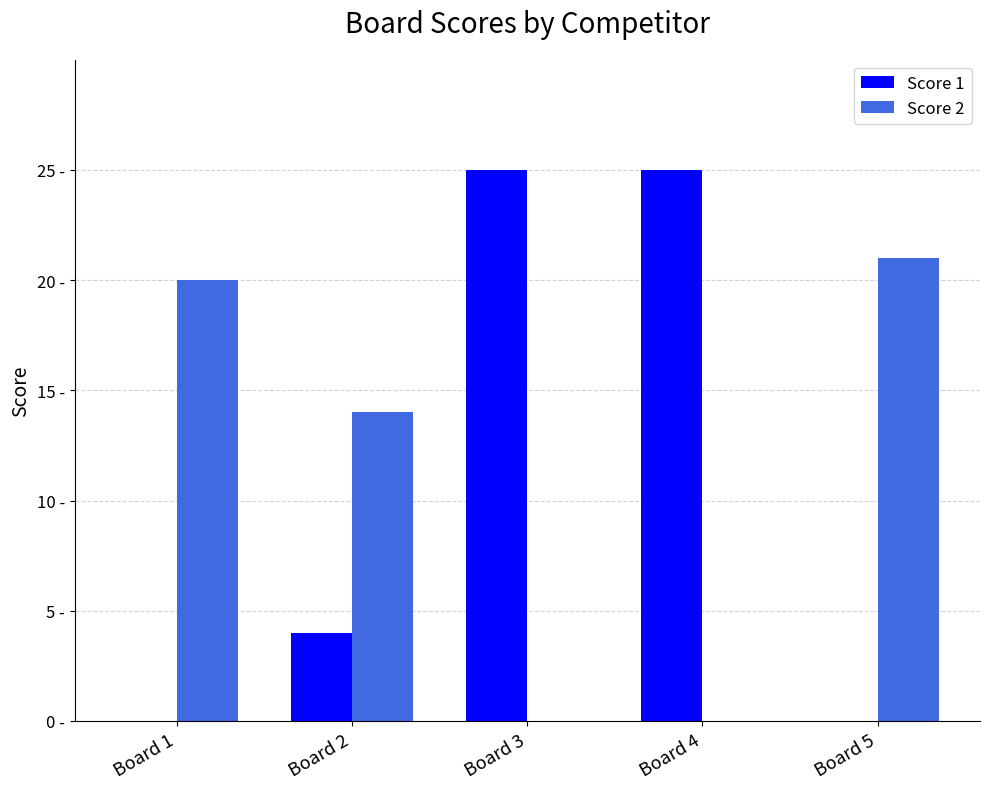

What is the difference between the Score 1 values at Board 3 and Board 2?

21